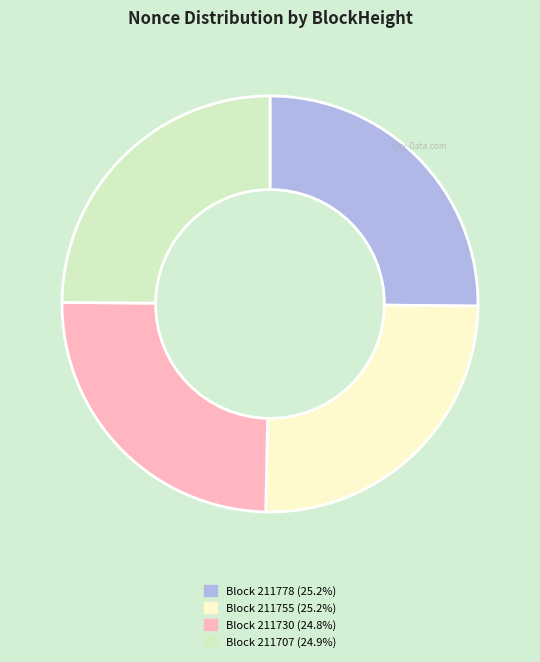

Does Block 211755 (25.2%) represent more than half of the total?

No